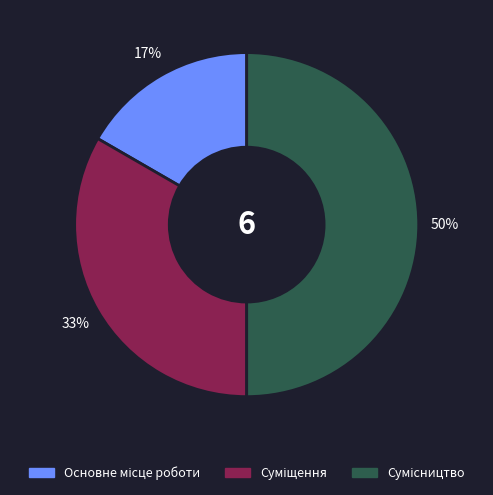

To the nearest percent, what is the difference between the largest and smallest slice percentages?

33%